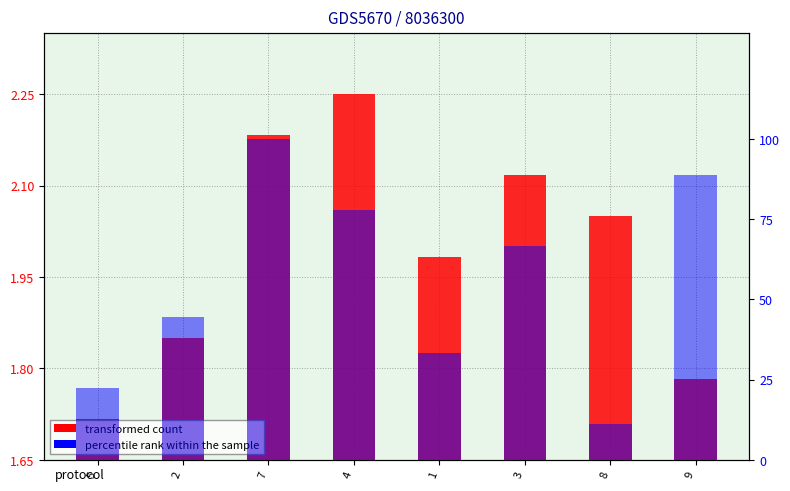

The value of col_6 at 7 is 171.6. True or false?

False